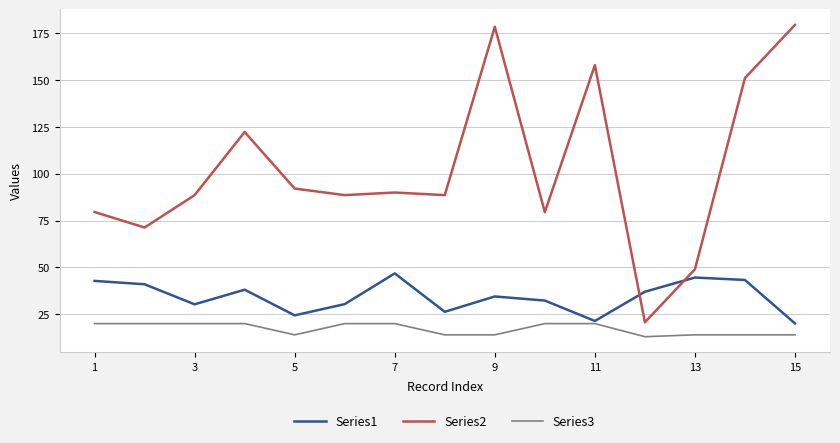

What is the highest value of the Series2 series?

179.5